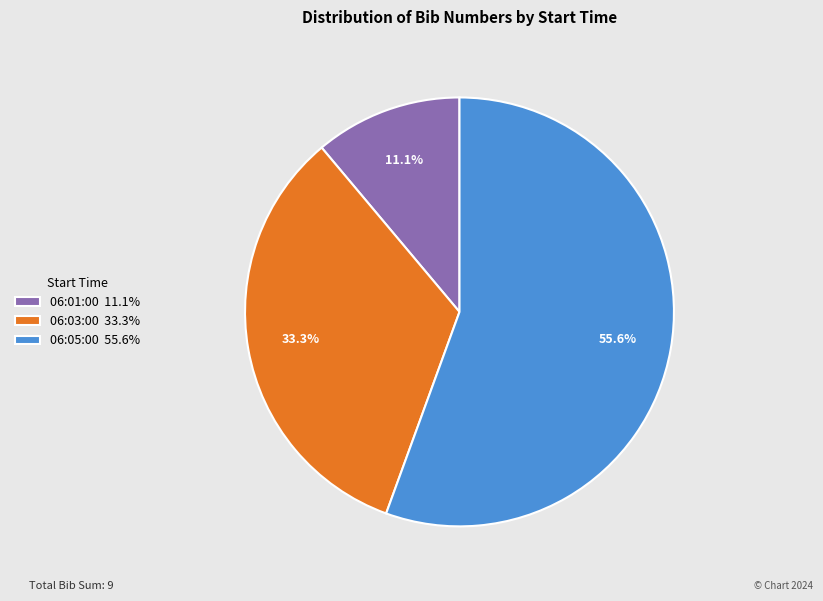

What is the ratio of the value at 06:01:00 11.1% to the value at 06:03:00 33.3%?

0.3